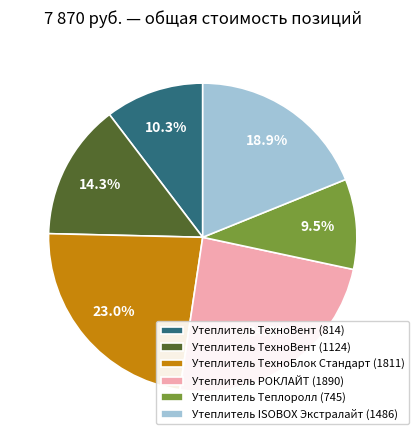

Is the sum of Утеплитель ISOBOX Экстралайт (1486) and Утеплитель Теплоролл (745) greater than half?

No